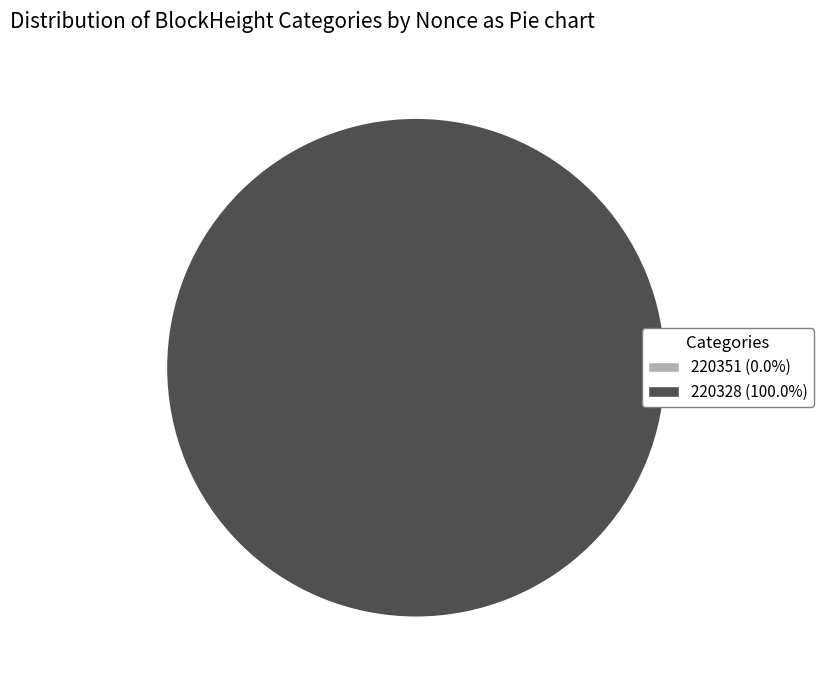

Which has a higher value, 220328 or 220351?

220328